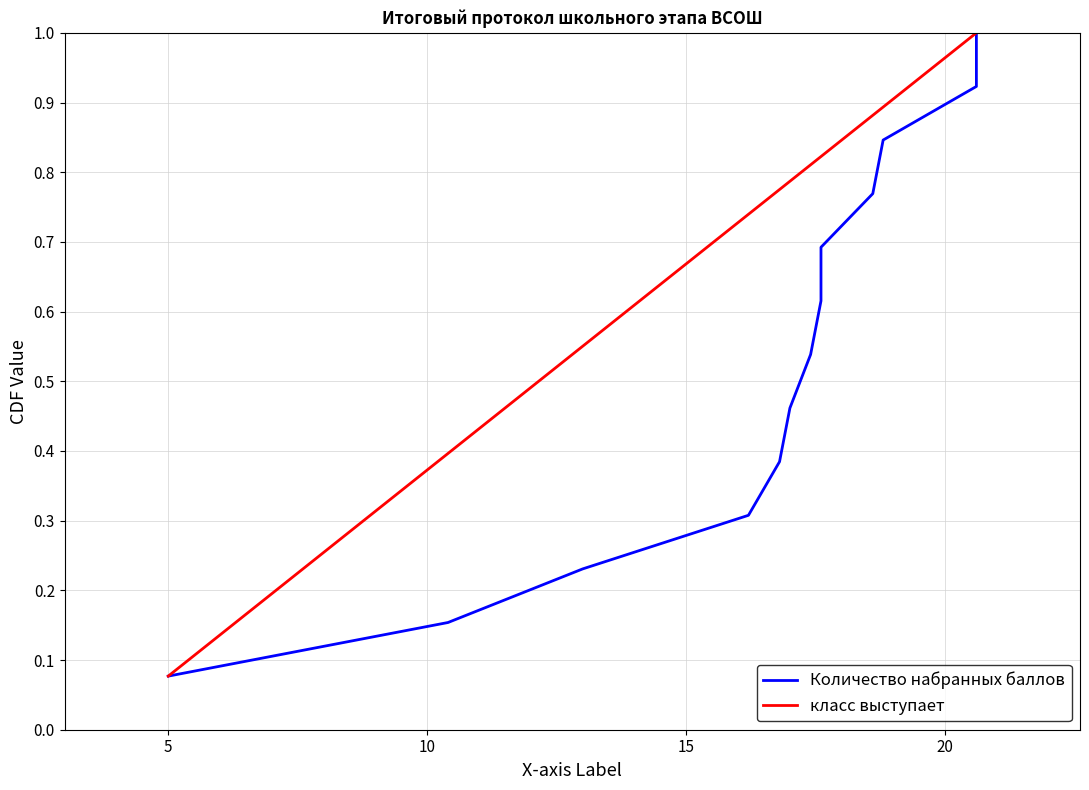

What is the highest value of the класс выступает series?

1.0